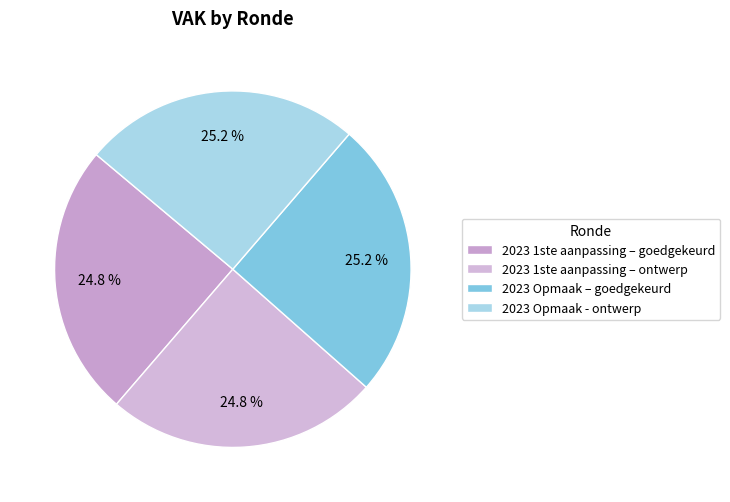

Count the number of slices in the pie.

4